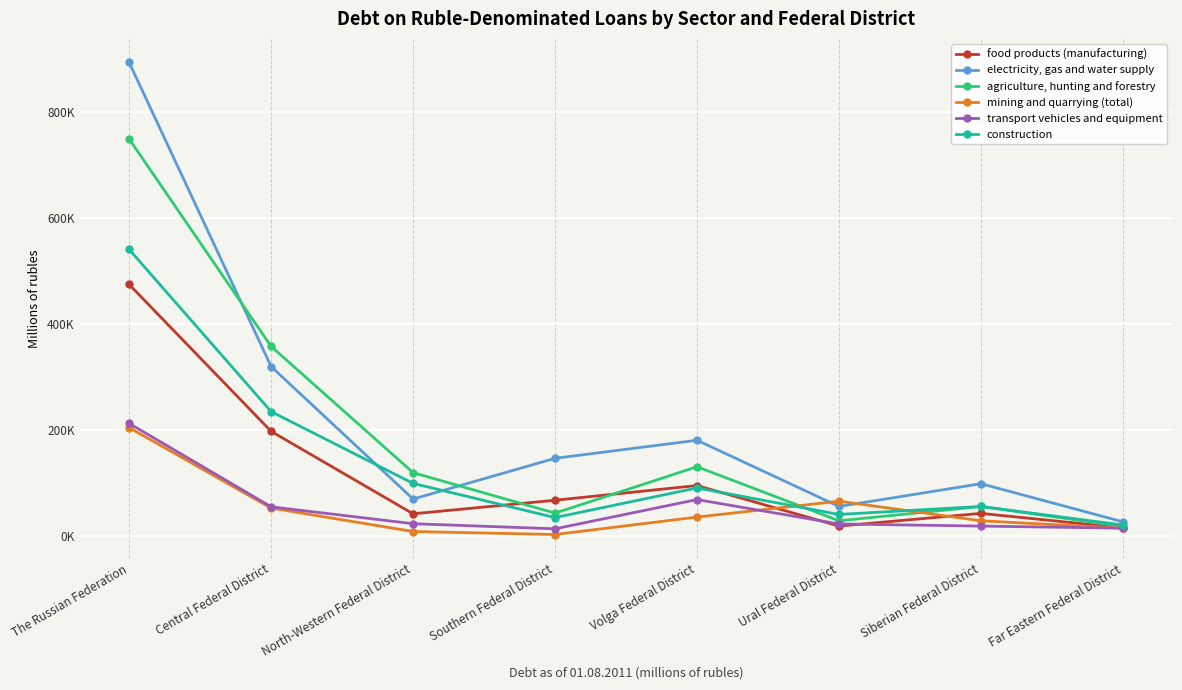

Does the chart have visible grid lines?

Yes